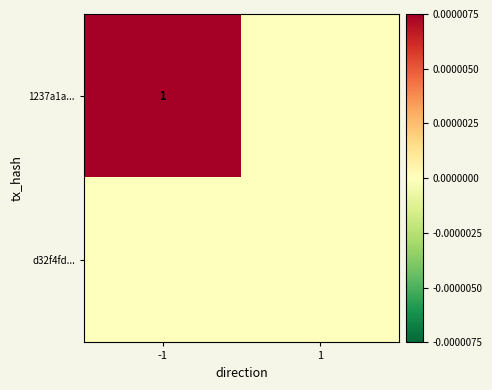

True or false: 1237a1a... has a value of 2 at -1.

False